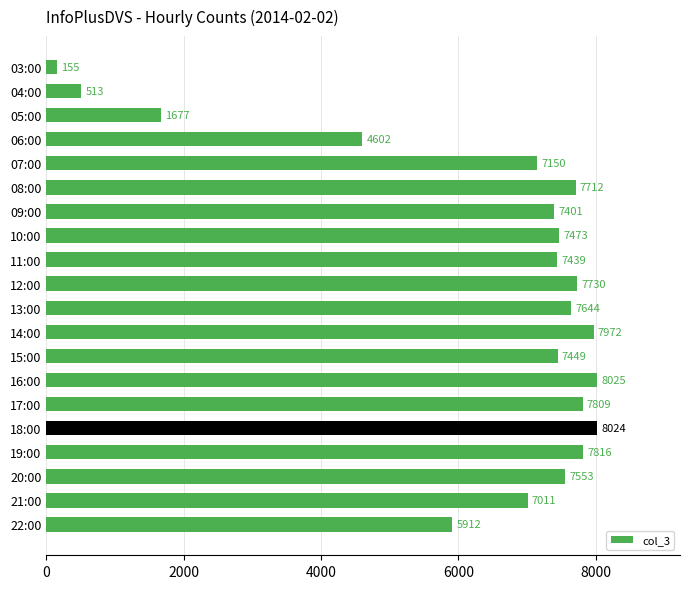

How many bars are there in total?

20